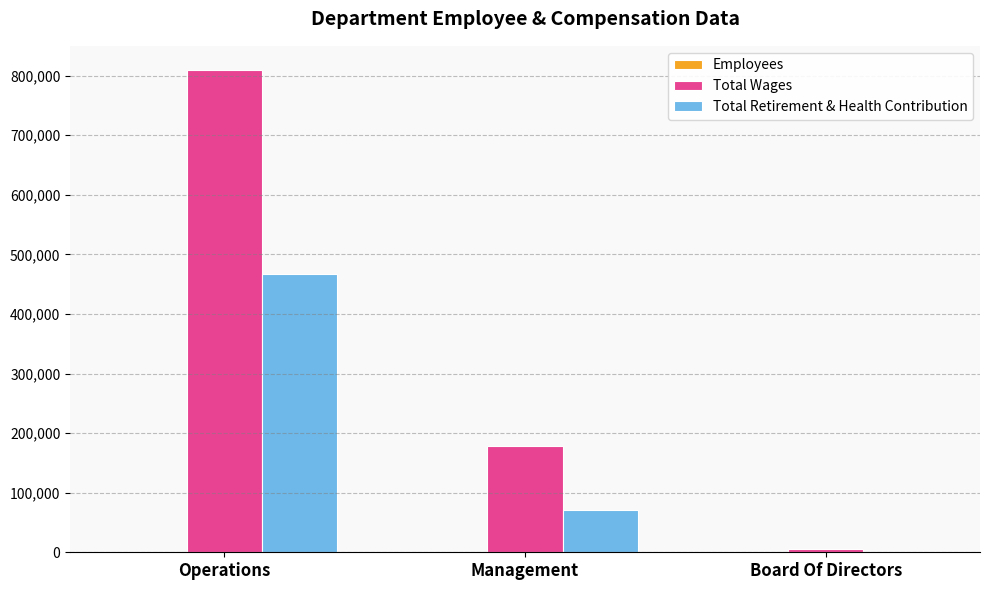

How many groups of bars are there?

3